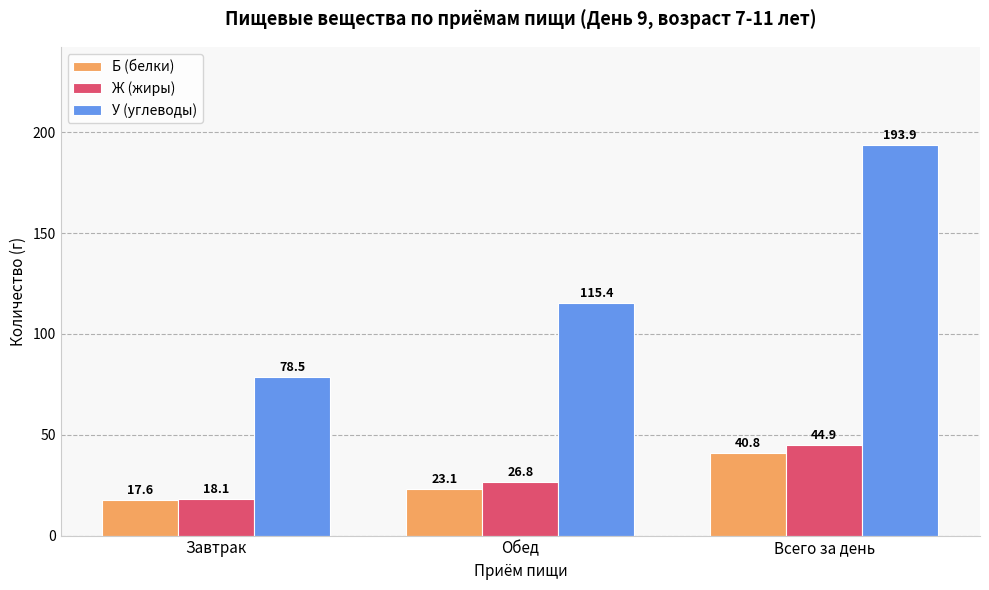

How many values in the У (углеводы) series exceed 115?

2